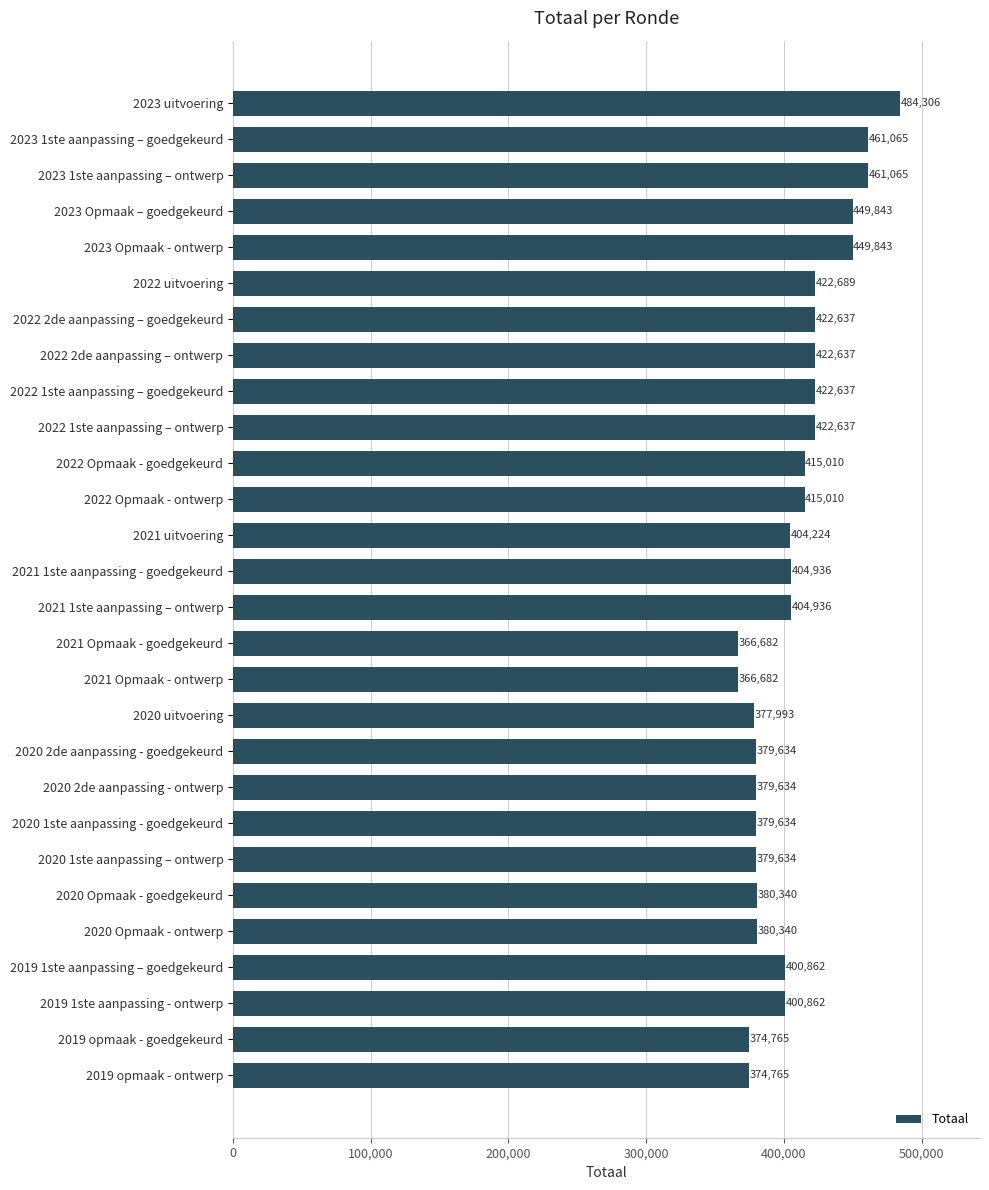

True or false: the data shows 544176 at 2020 Opmaak - ontwerp.

False